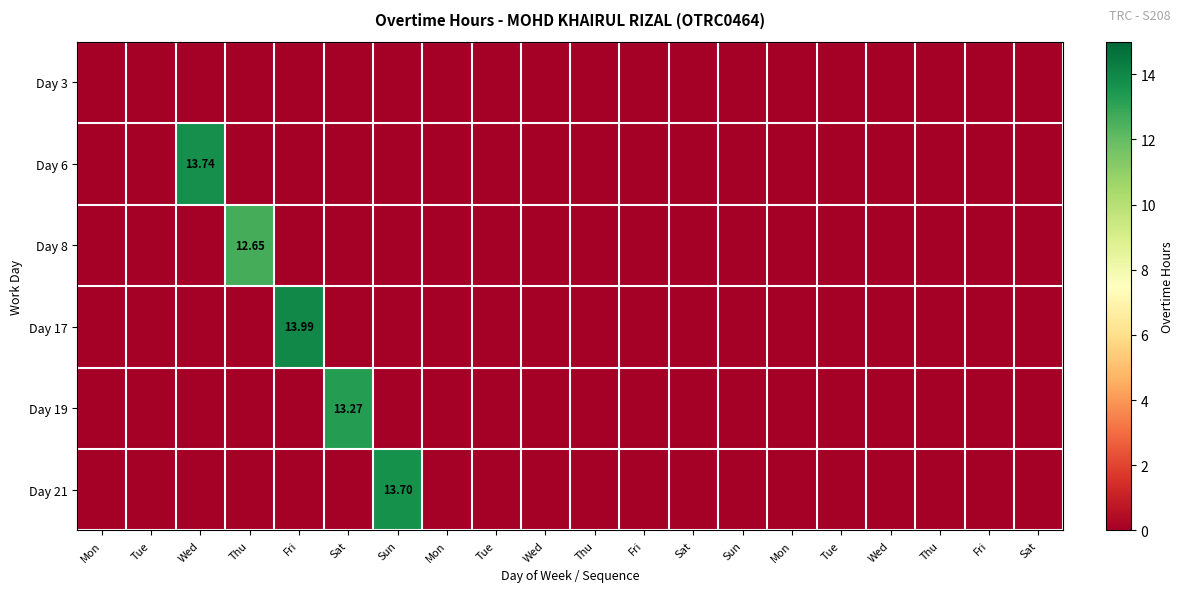

At which label does Day 6 reach its minimum?

Mon